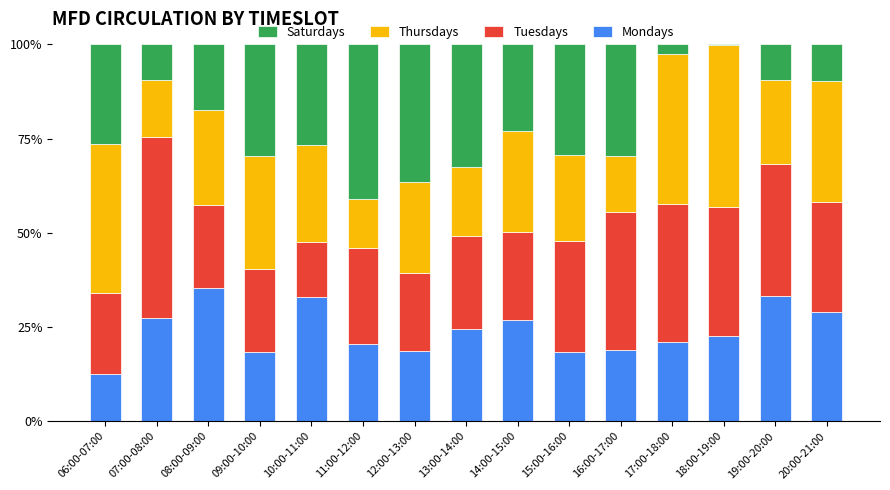

What is the total value across all series at 17:00-18:00?

100.0